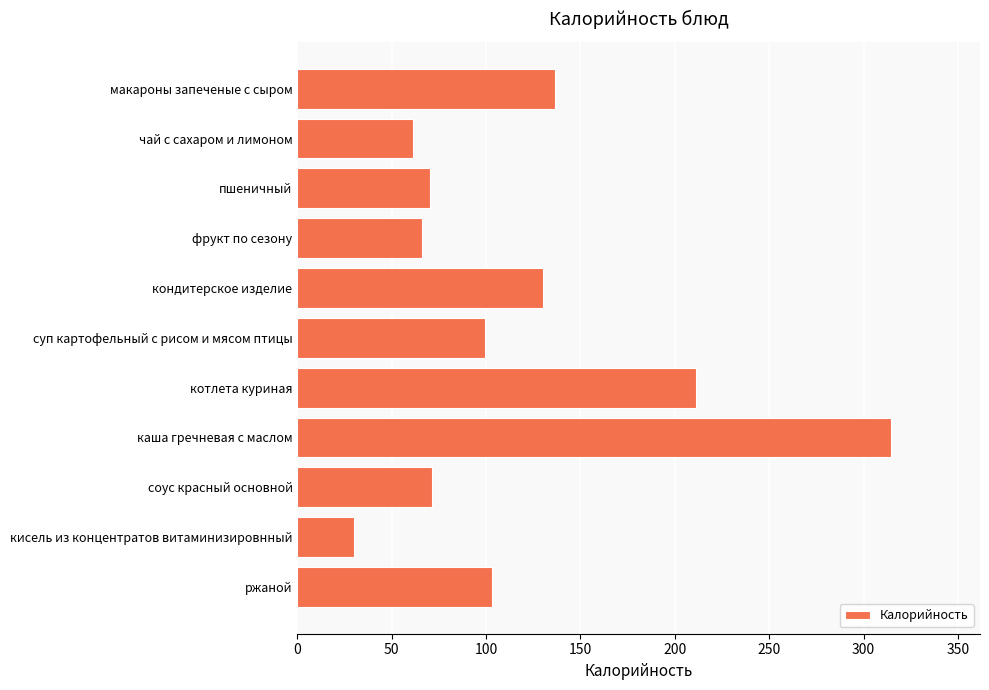

Count the number of values greater than 99.

6